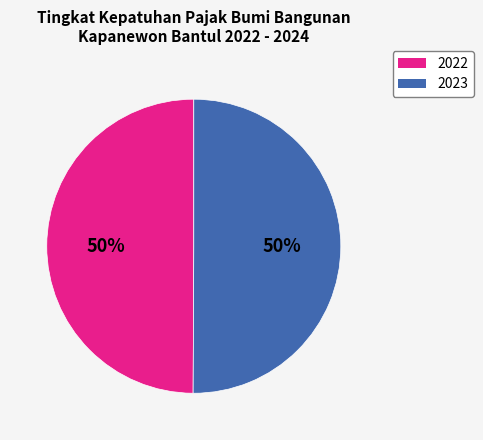

Count the number of slices in the pie.

2